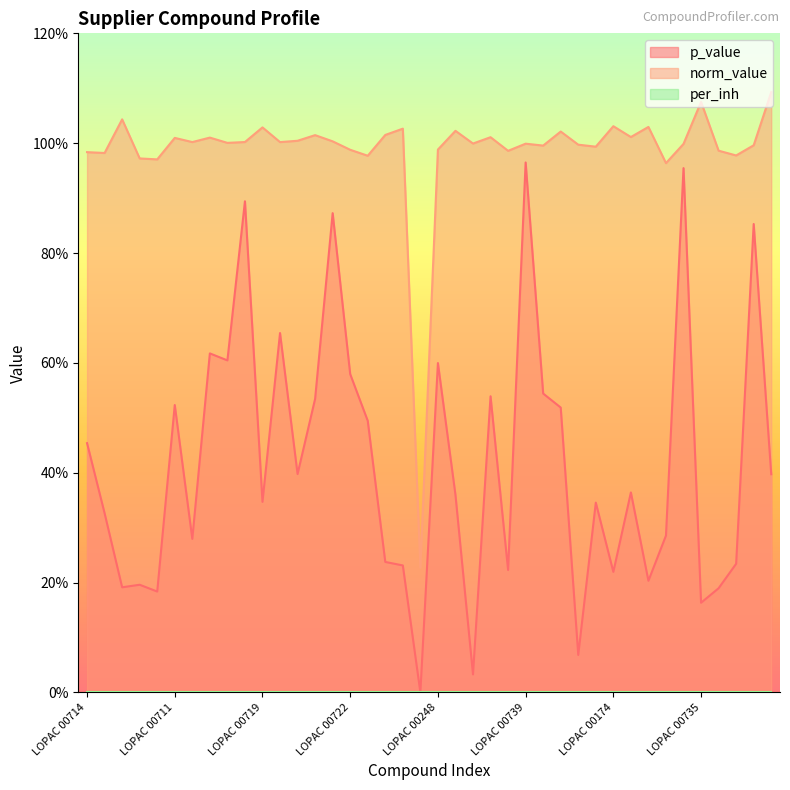

Rank the series by their average value, from highest to lowest.

norm_value, p_value